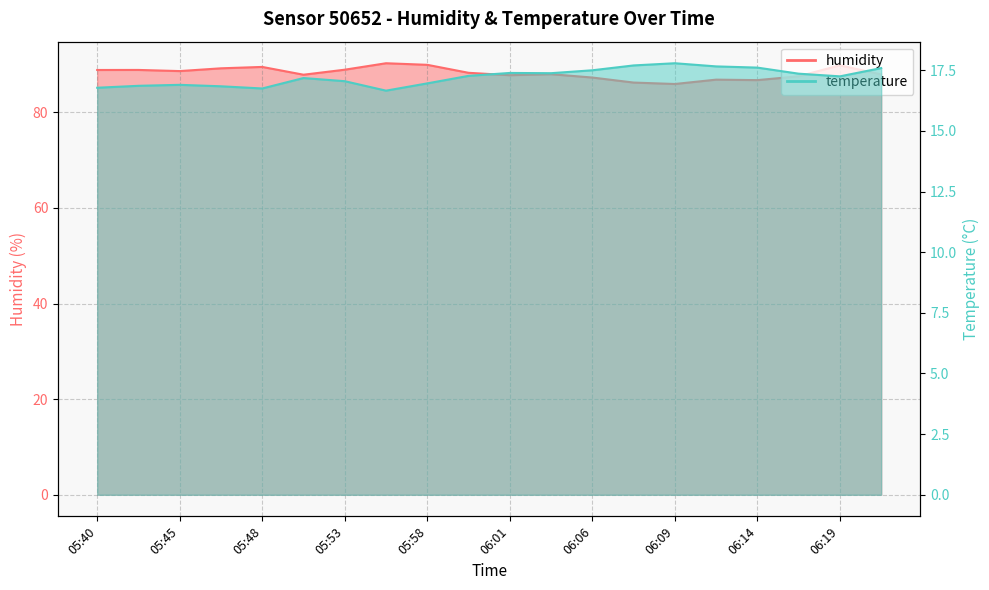

True or false: humidity and temperature cross at least once.

False